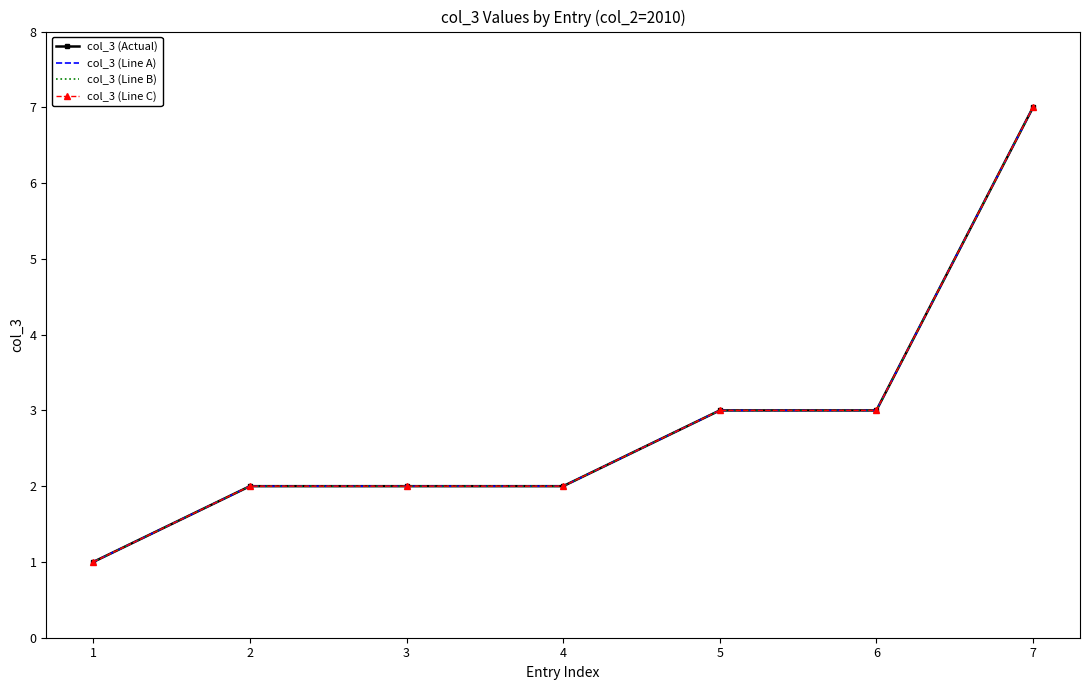

Reading left to right, transcribe all the data shown in this chart.

col_3 (Actual): 1=1	2=2	3=2	4=2	5=3	6=3	7=7
col_3 (Line A): 1=1	2=2	3=2	4=2	5=3	6=3	7=7
col_3 (Line B): 1=1	2=2	3=2	4=2	5=3	6=3	7=7
col_3 (Line C): 1=1	2=2	3=2	4=2	5=3	6=3	7=7